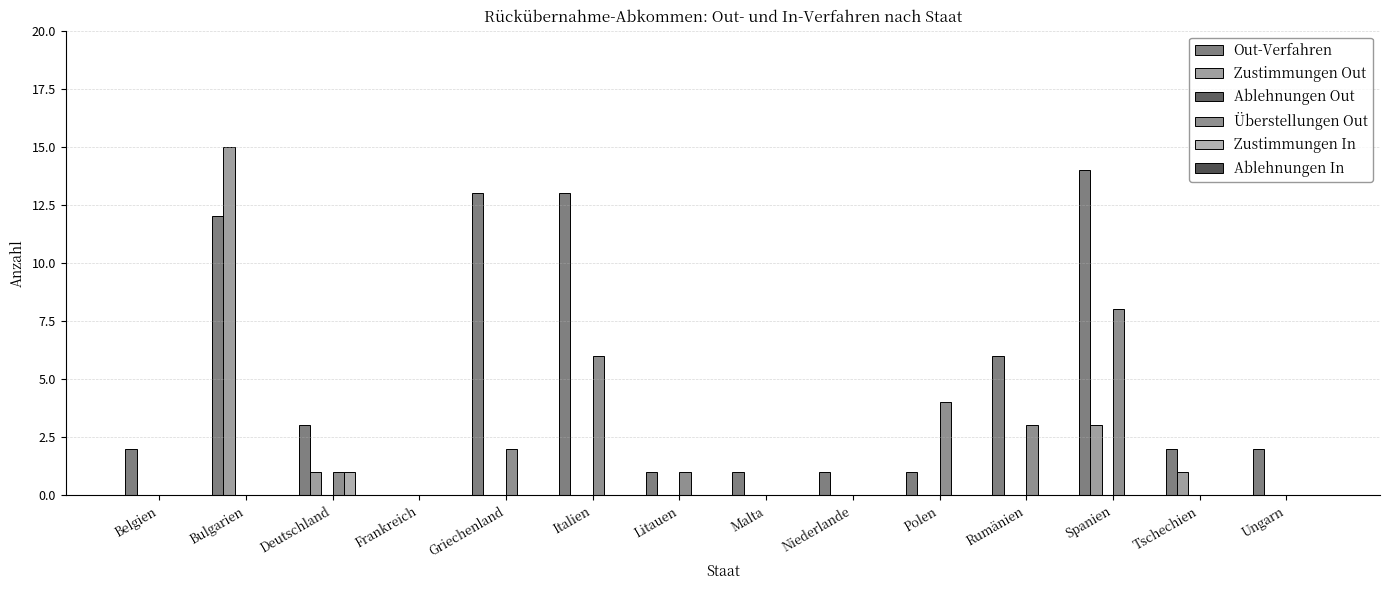

At Tschechien, list the series in order from smallest to largest.

Ablehnungen Out, Überstellungen Out, Zustimmungen In, Ablehnungen In, Zustimmungen Out, Out-Verfahren